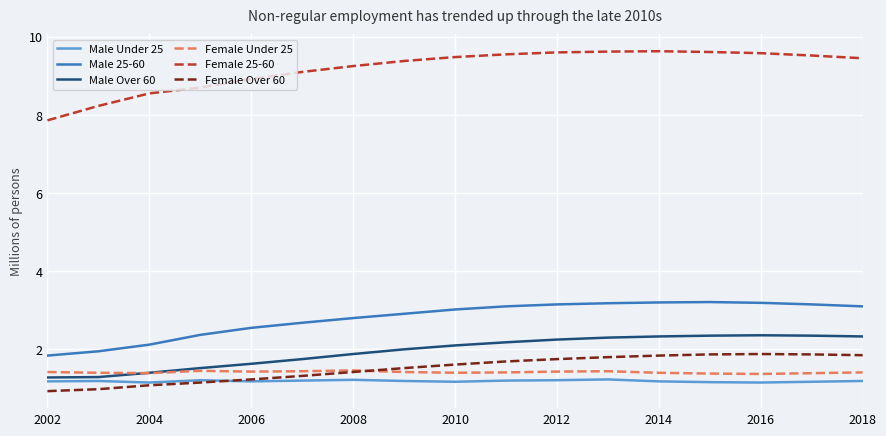

What is the difference between the second highest and minimum values in the Female 25-60 series?

1.8